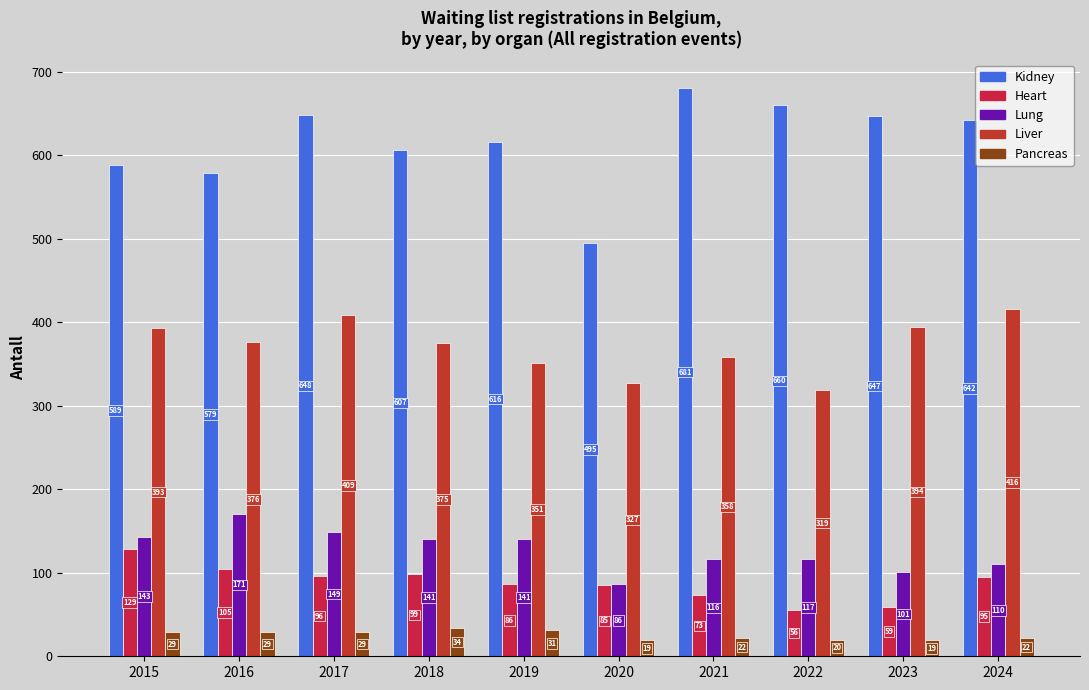

Reading left to right, extract all data points from this chart.

kidney: 589	579	648	607	616	495	681	660	647	642
heart: 129	105	96	99	86	85	73	56	59	95
lung: 143	171	149	141	141	86	116	117	101	110
liver: 393	376	409	375	351	327	358	319	394	416
pancreas: 29	29	29	34	31	19	22	20	19	22